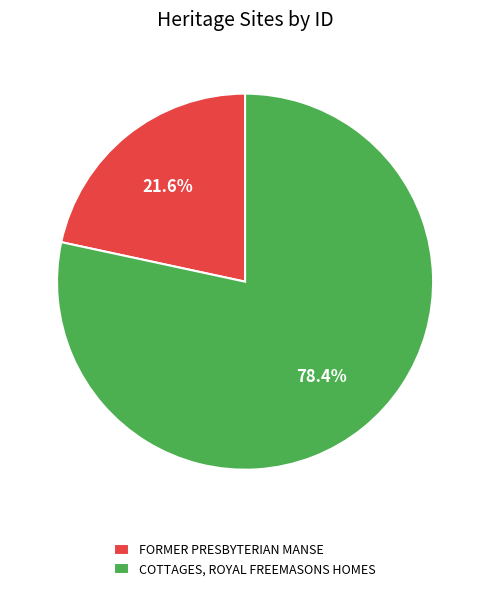

Is there a majority slice in this chart?

Yes